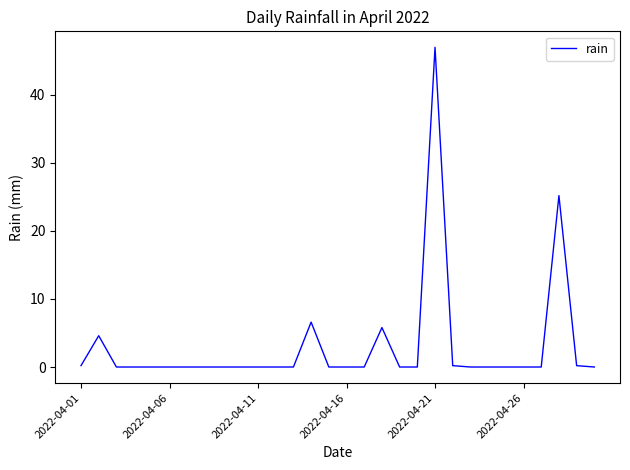

How many lines are shown in the chart?

1